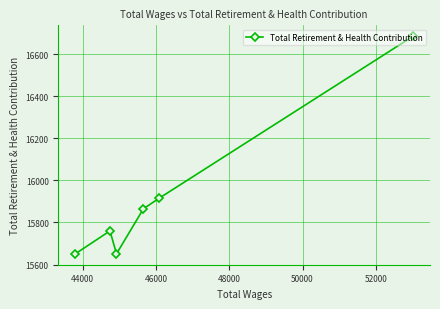

Reading left to right, transcribe all the data shown in this chart.

15651	15760	15651	15865	15915	16685